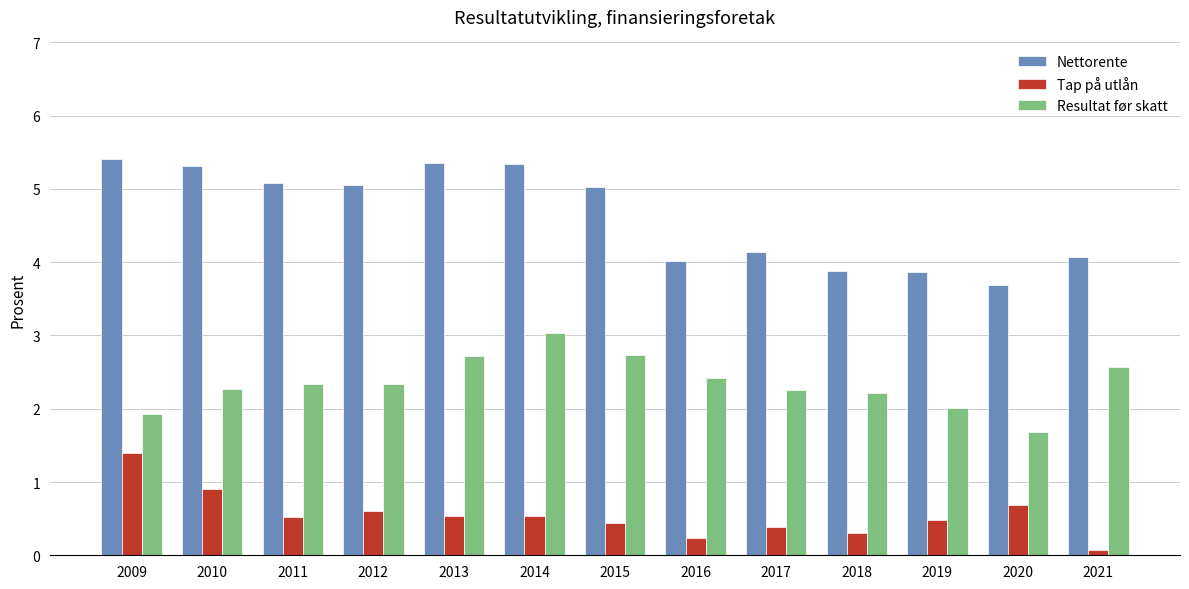

At which label does Nettorente reach its peak?

2009